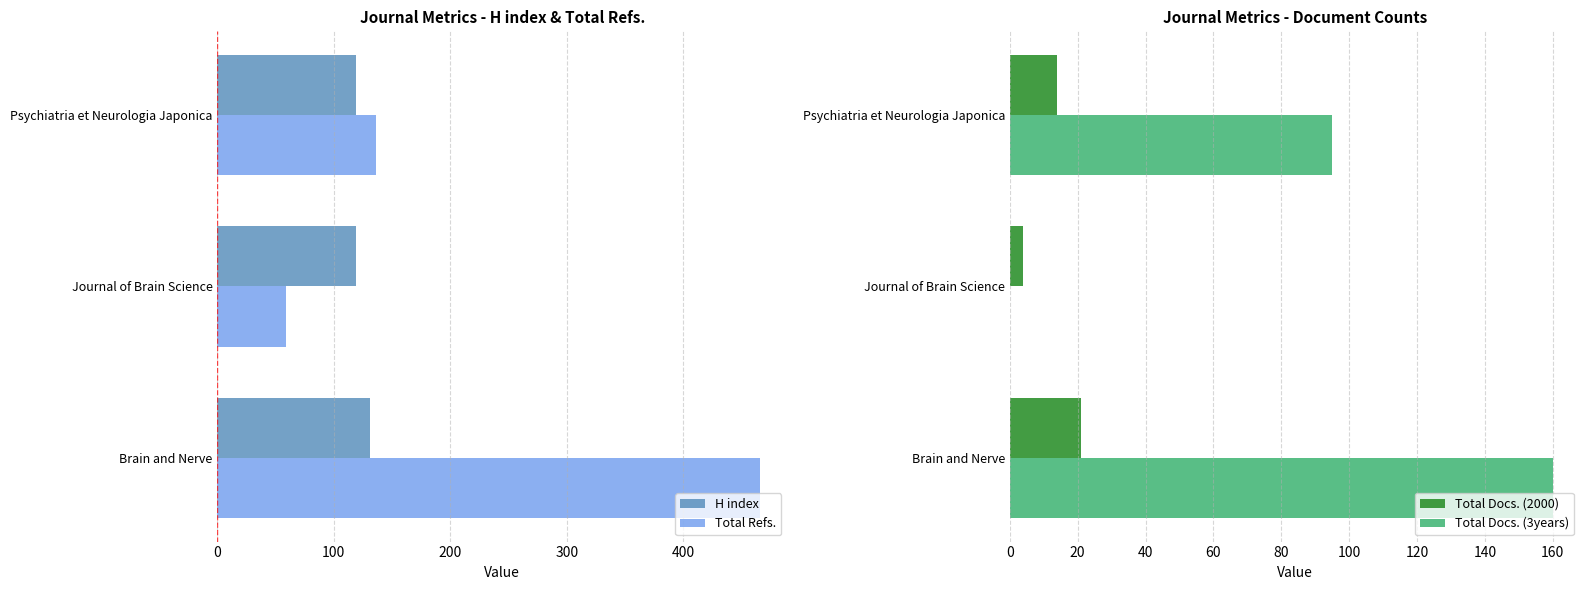

How many data points in Total Docs. (2000) are less than 14?

1